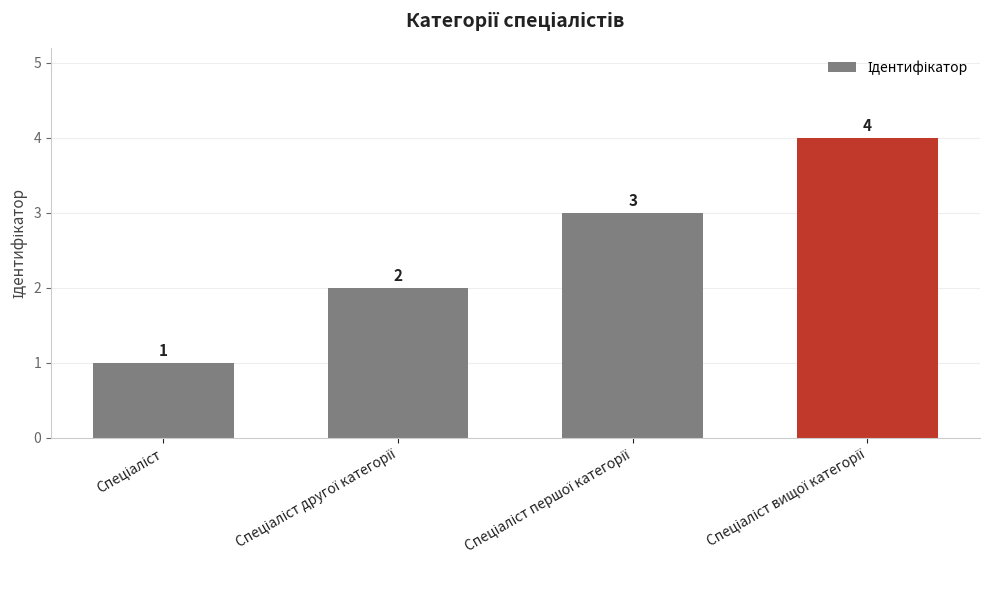

How many distinct data groups are displayed?

1